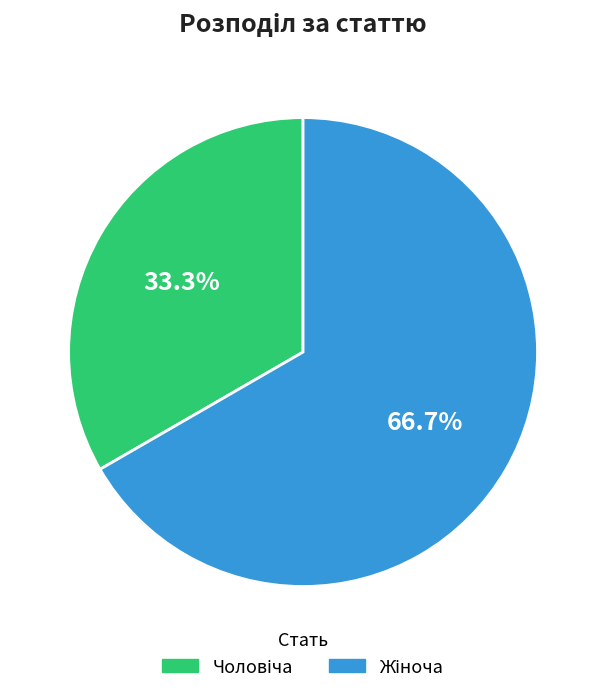

Is there any slice that represents more than half of the pie?

Yes